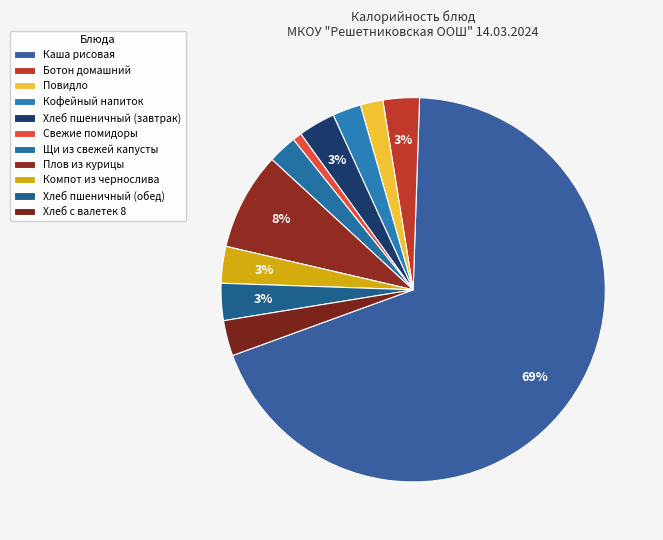

How many segments does this pie chart have?

11